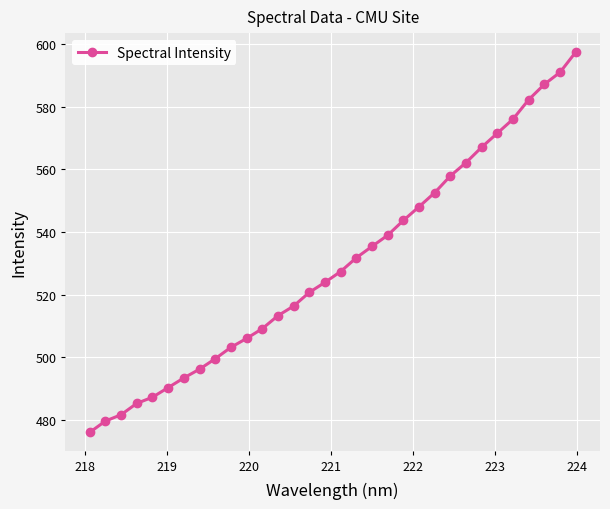

How many distinct data groups are displayed?

1